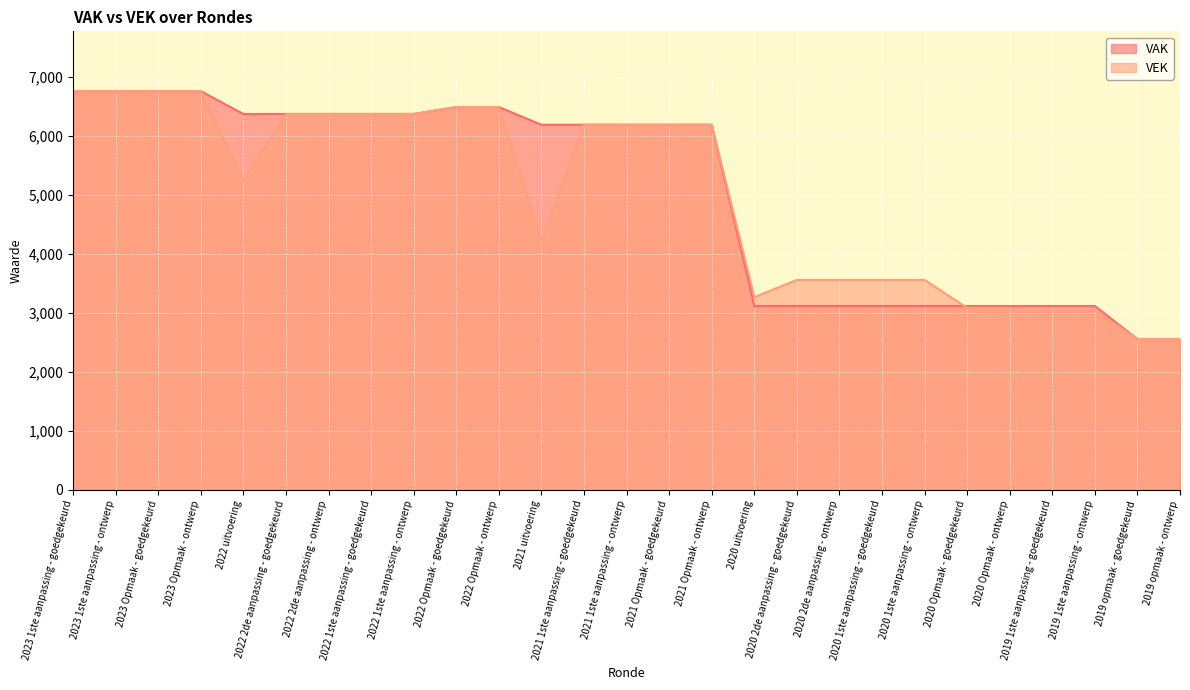

What is the highest value of the VAK series?

6760